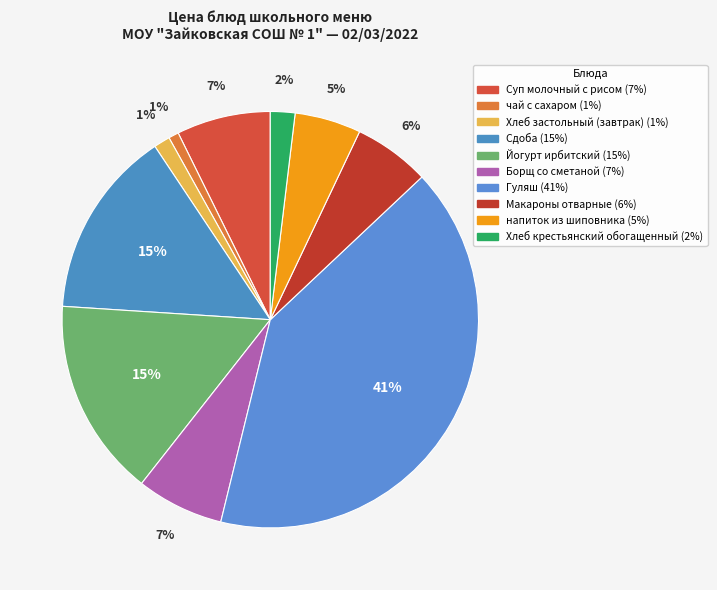

To the nearest percent, what is the difference between the Хлеб крестьянский обогащенный and Борщ со сметаной slice percentages?

5%